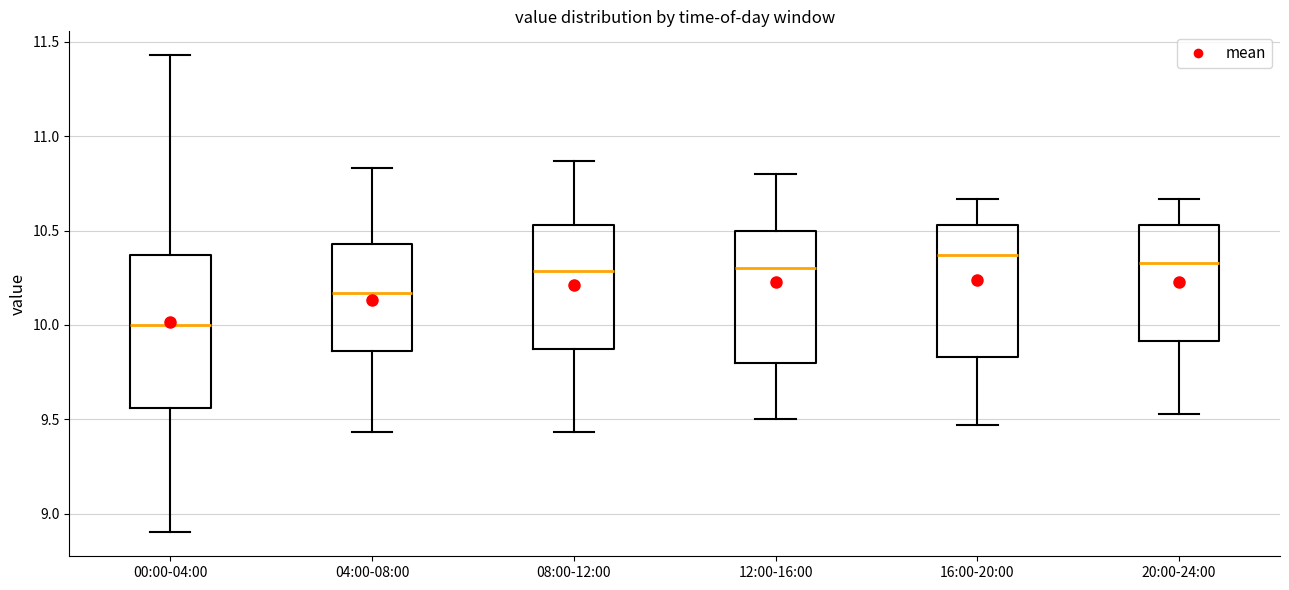

Which box has the lowest median line?

00:00-04:00